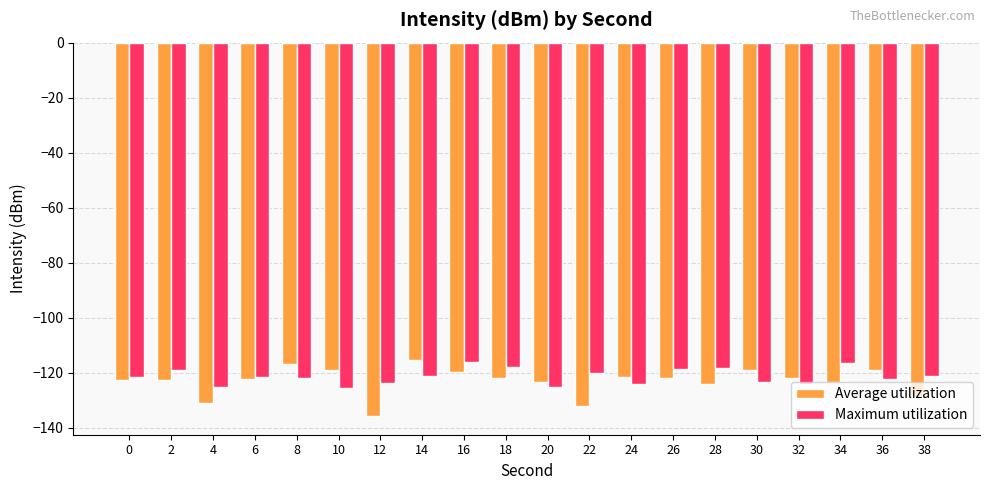

Count the number of data series in this chart.

2